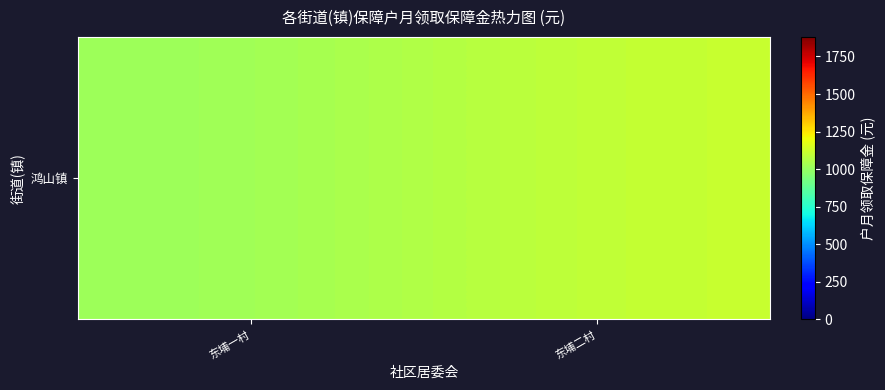

Is it true that the value at 东埔二村 is 1115.0?

True